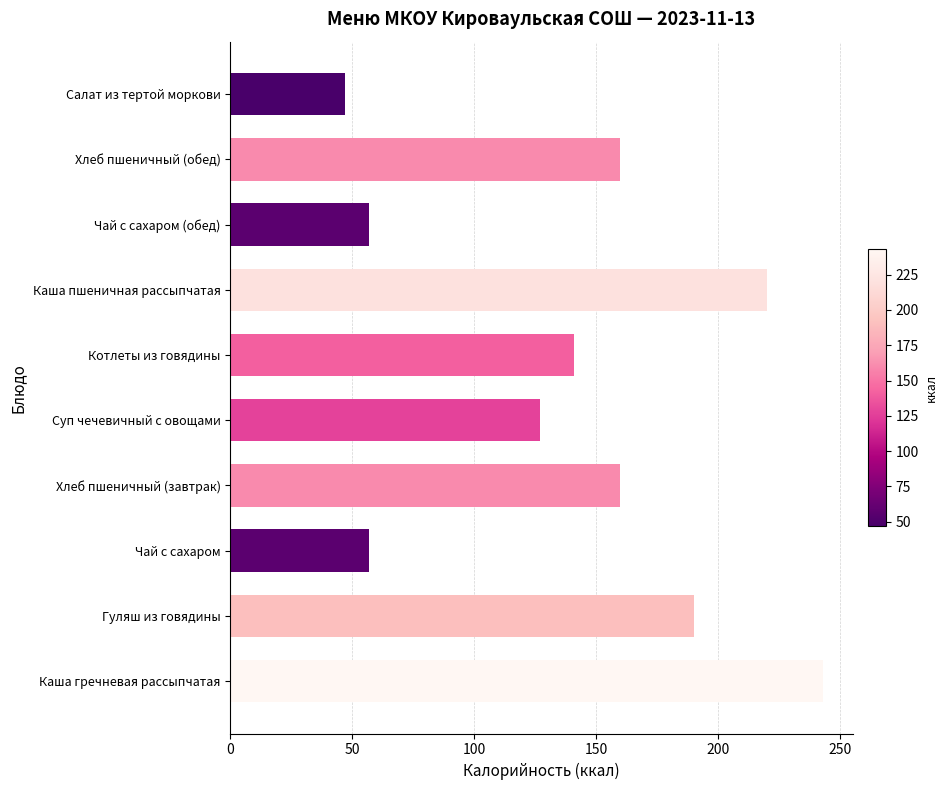

Where is the data nearest to the value 145?

Котлеты из говядины